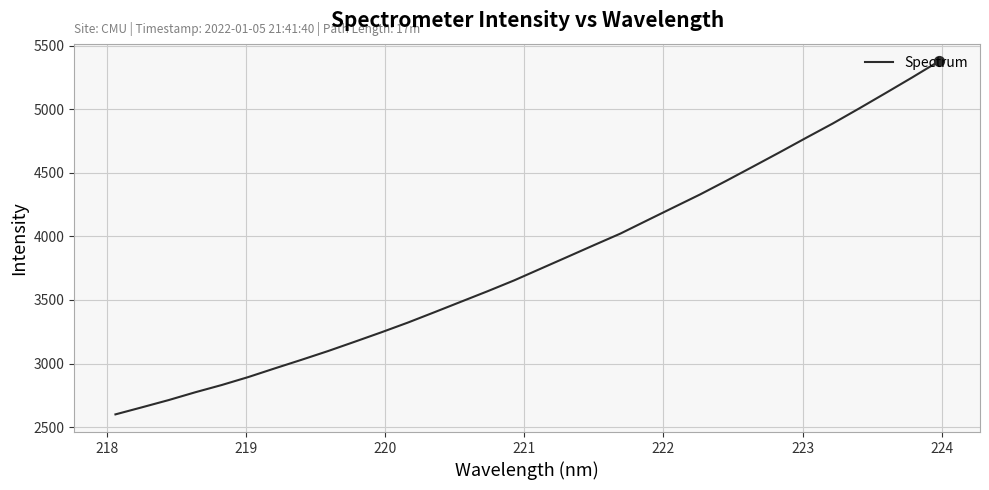

What is the greatest value displayed?

5377.4